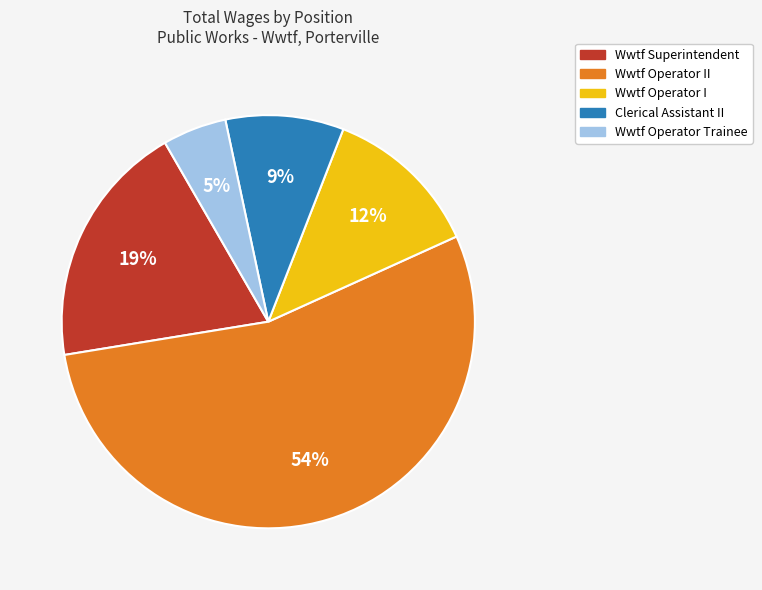

To the nearest percent, what is the average slice percentage?

20%